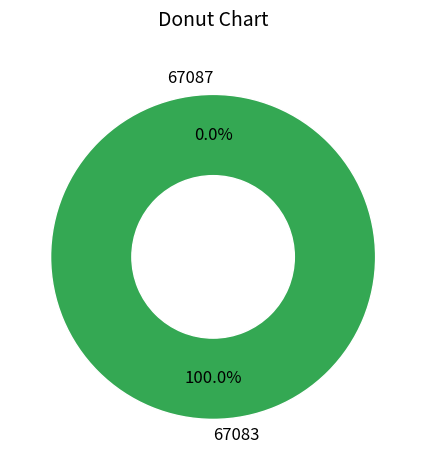

Which category accounts for the majority?

67083